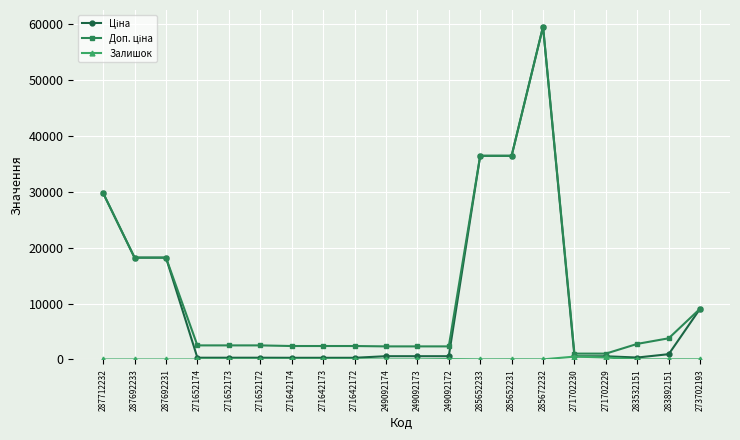

Which category has the highest value across all series?

285672232